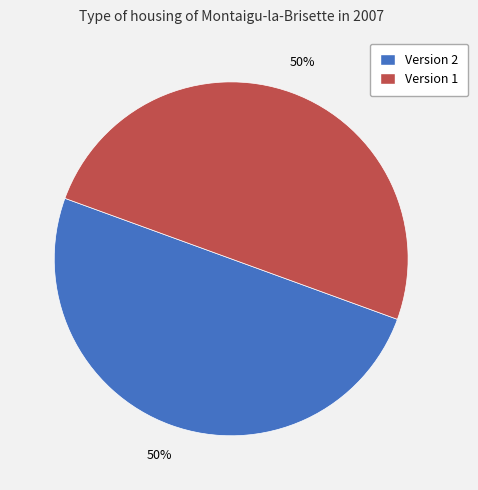

To the nearest percent, what is the average slice percentage?

50%